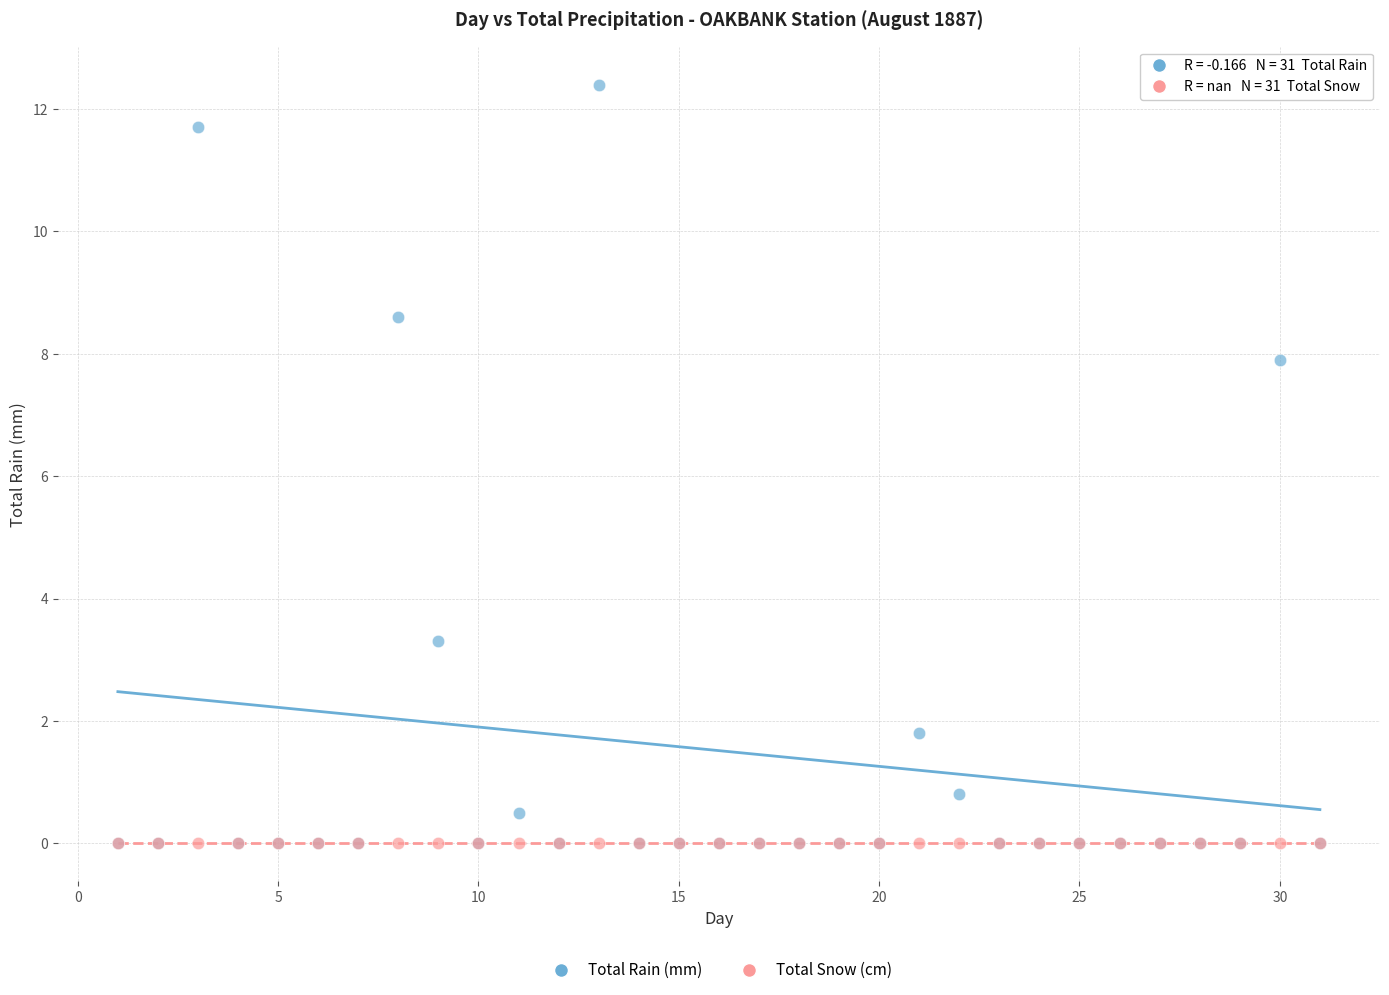

In the Total Rain (mm) series, what Y value is closest to 6?

7.9